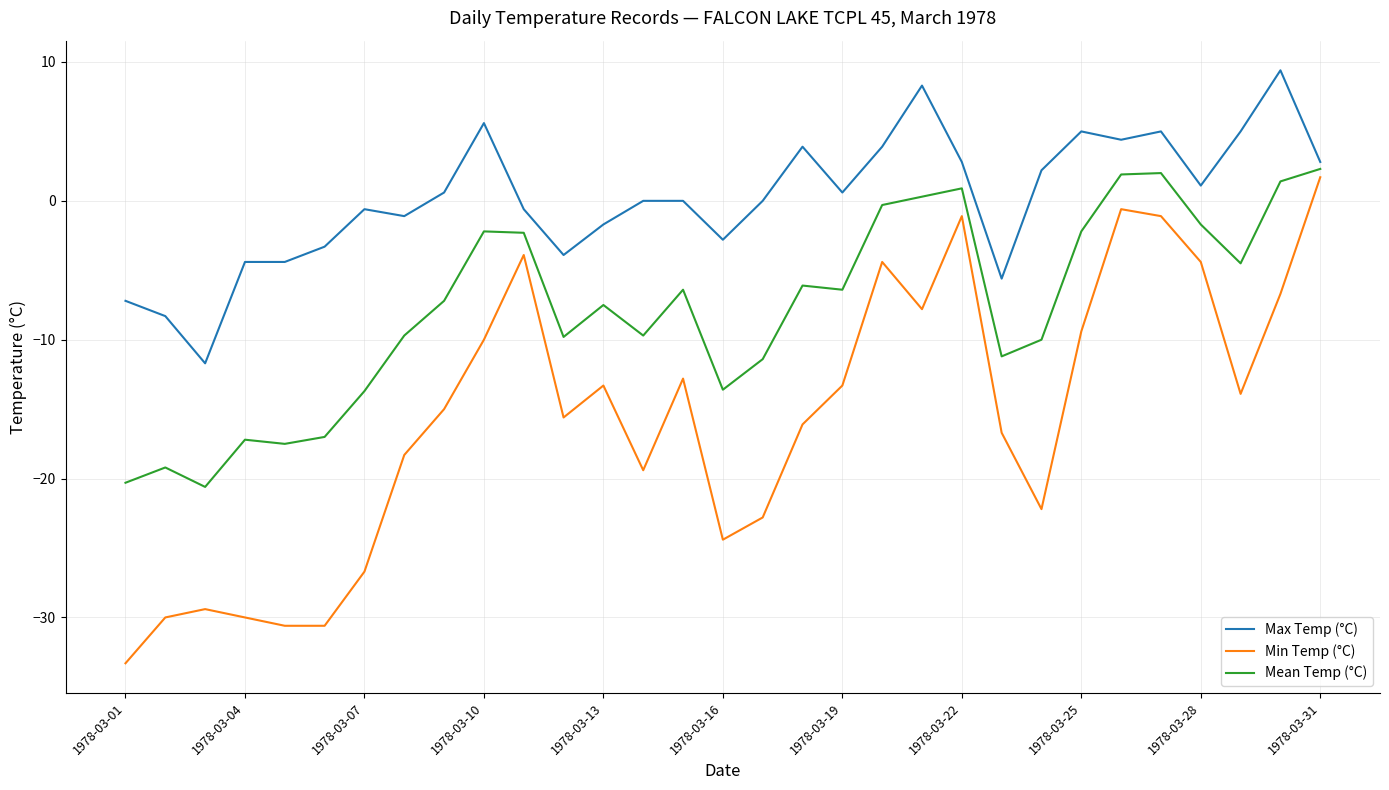

What is the greatest value displayed?

9.4